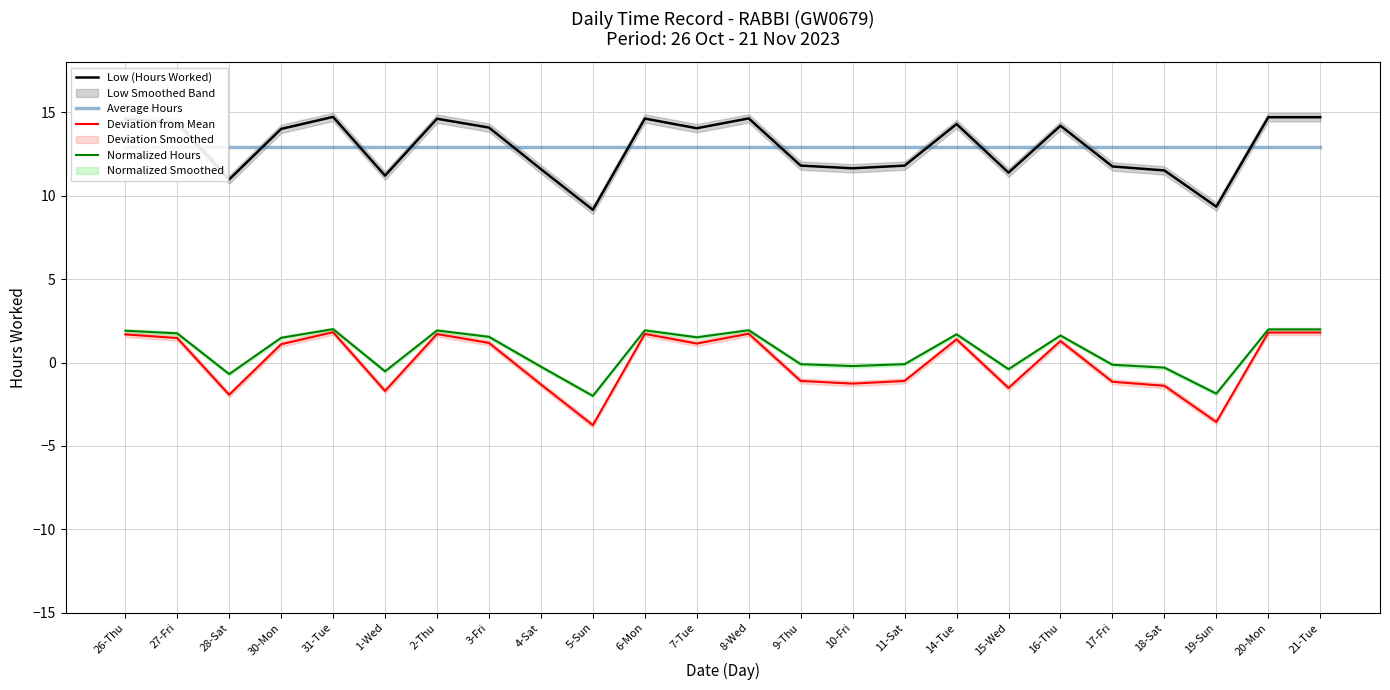

What is the label of the 8th point from the left?

3-Fri